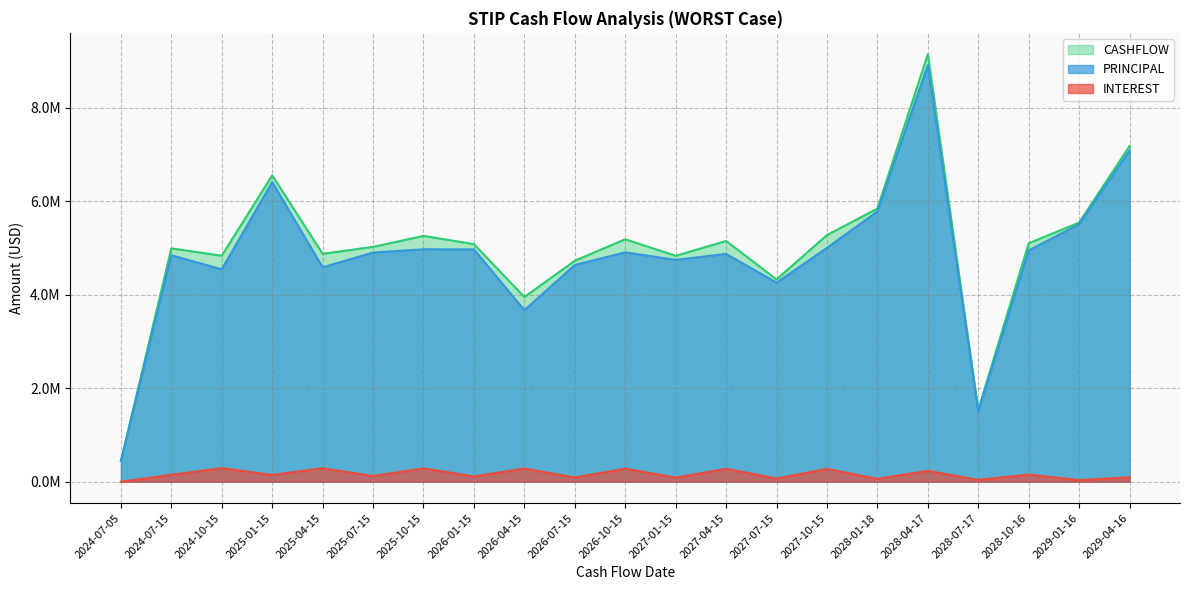

What position from the right is 2028-10-16?

3